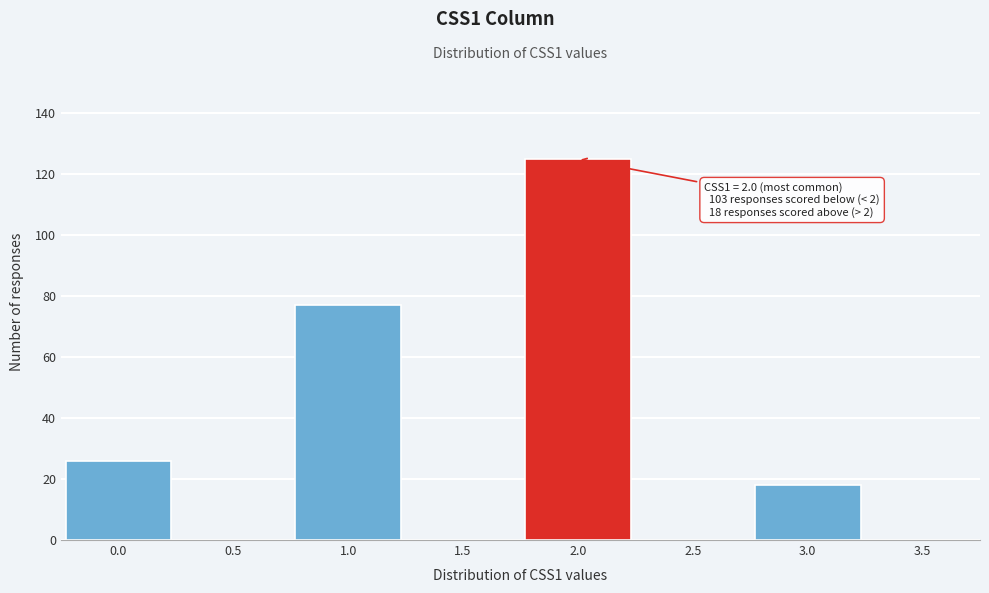

Reading left to right, transcribe all the data shown in this chart.

0.0=26	0.5=0	1.0=77	1.5=0	2.0=125	2.5=0	3.0=18	3.5=0